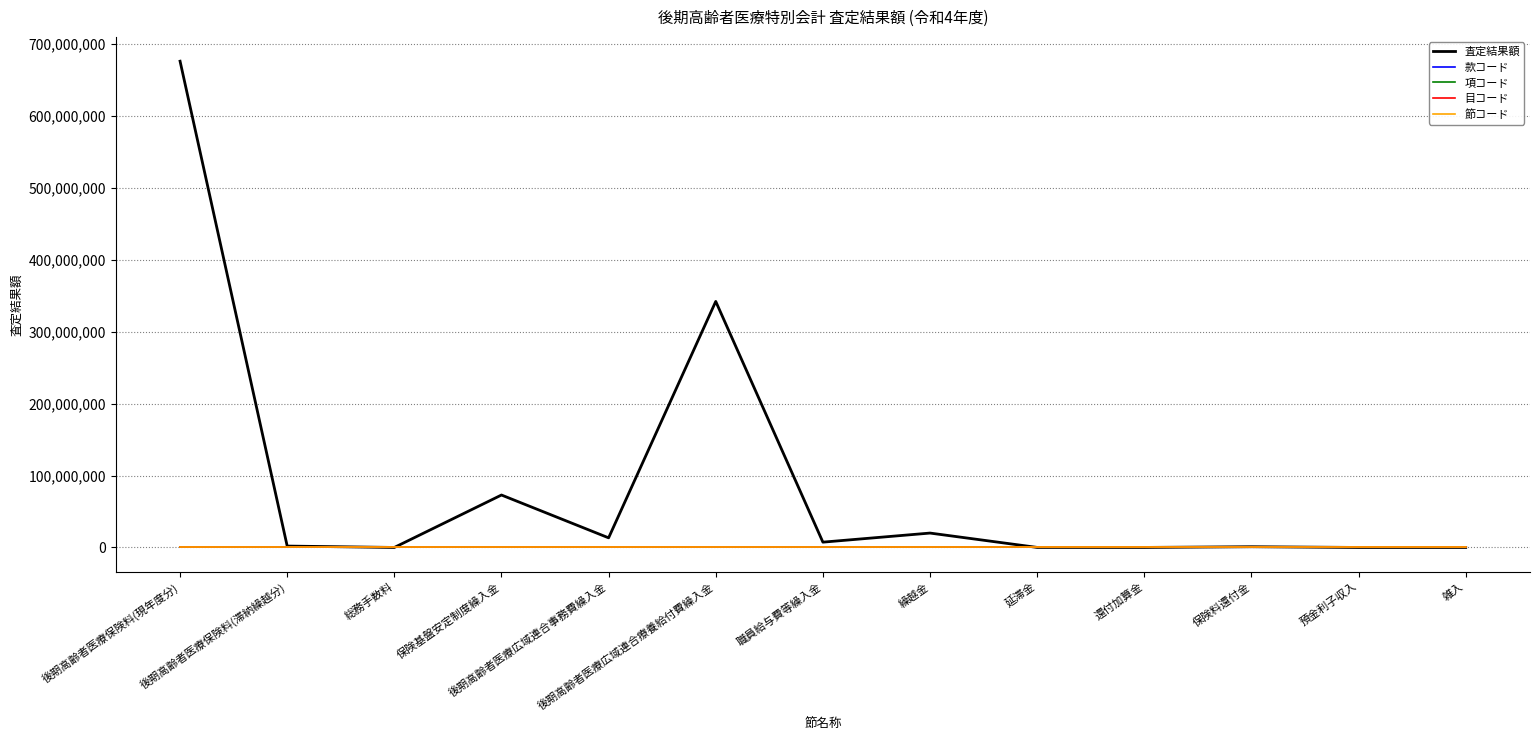

How many categories are shown in the chart?

13